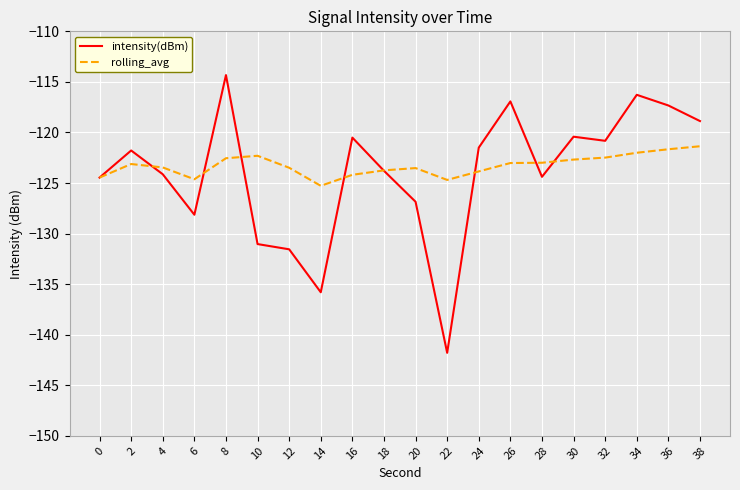

What is the total value across all series at 16?

-244.7